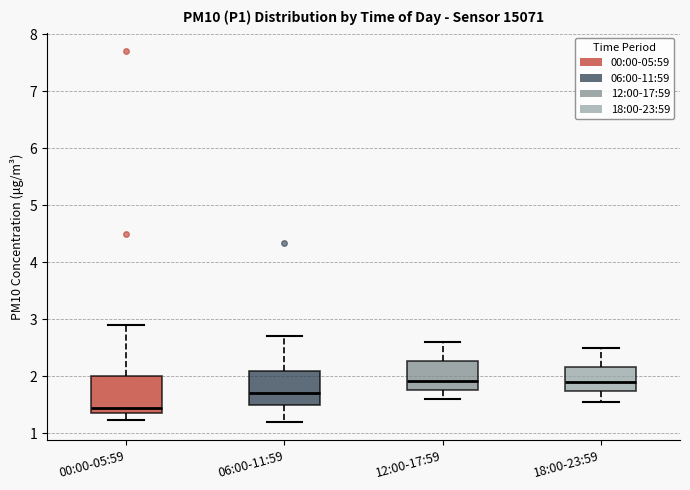

Where is the lower edge of the box for 06:00-11:59 on the y-axis? The values are not printed on the chart, so give them approximately, as read against the axis.

1.5